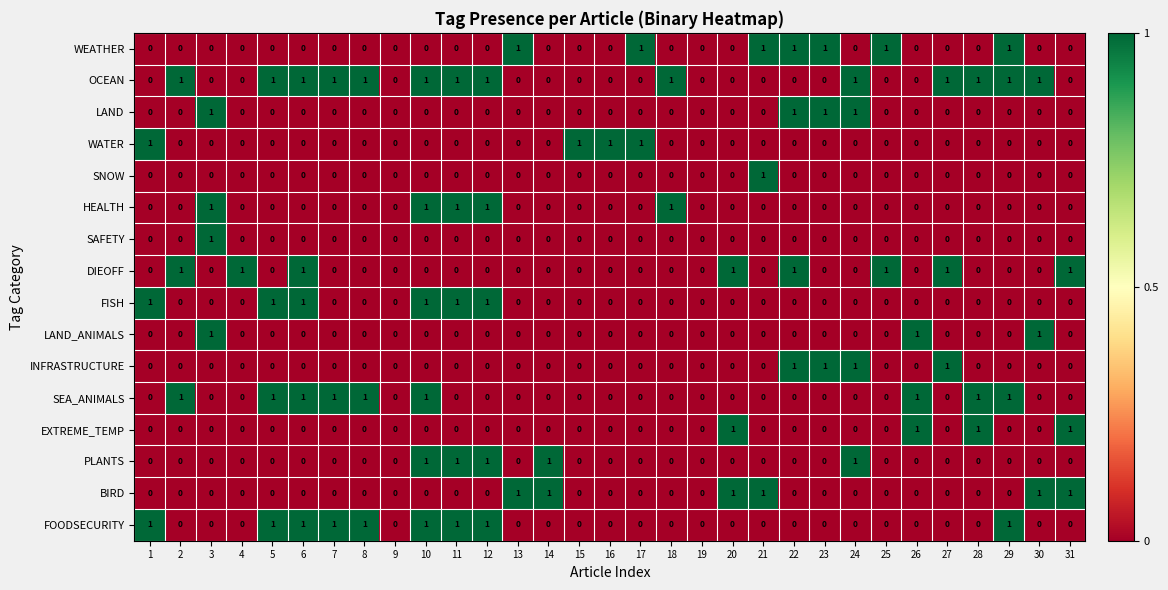

What is the total value across all series at 21?

3